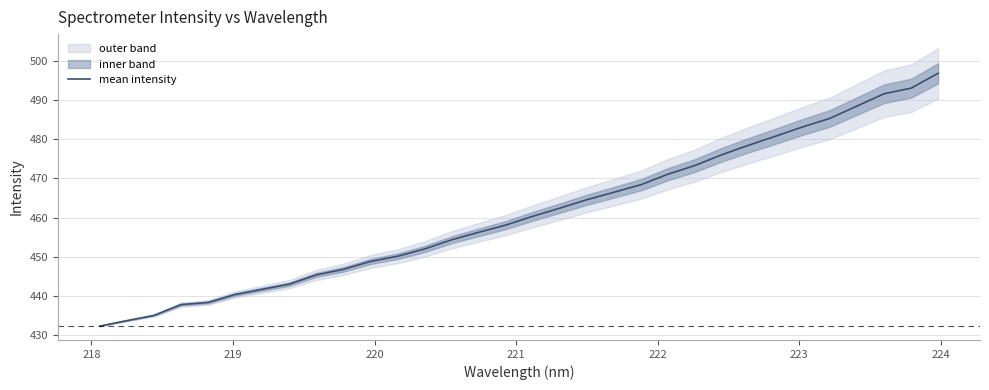

What is the maximum value for mean intensity?

496.8